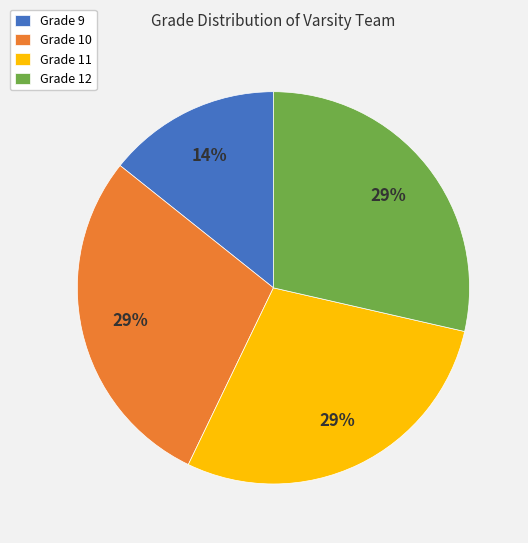

How many segments does this pie chart have?

4